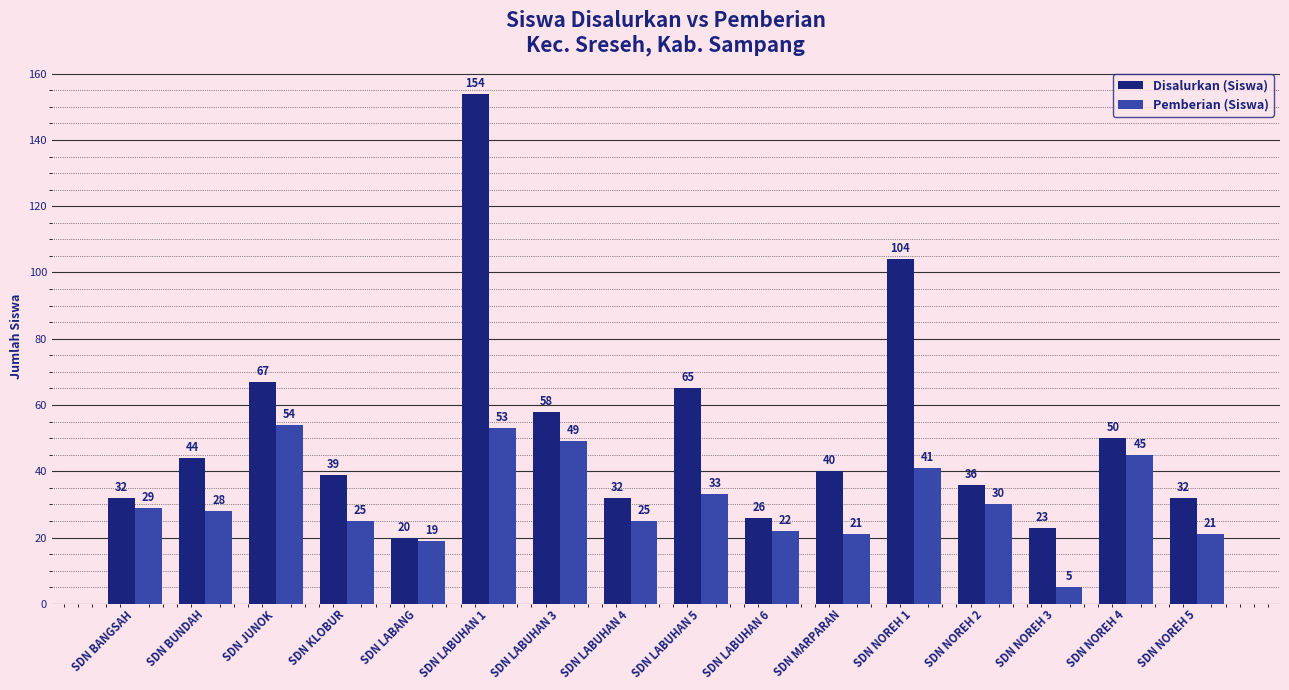

At which category is the sum across all series the highest?

SDN LABUHAN 1